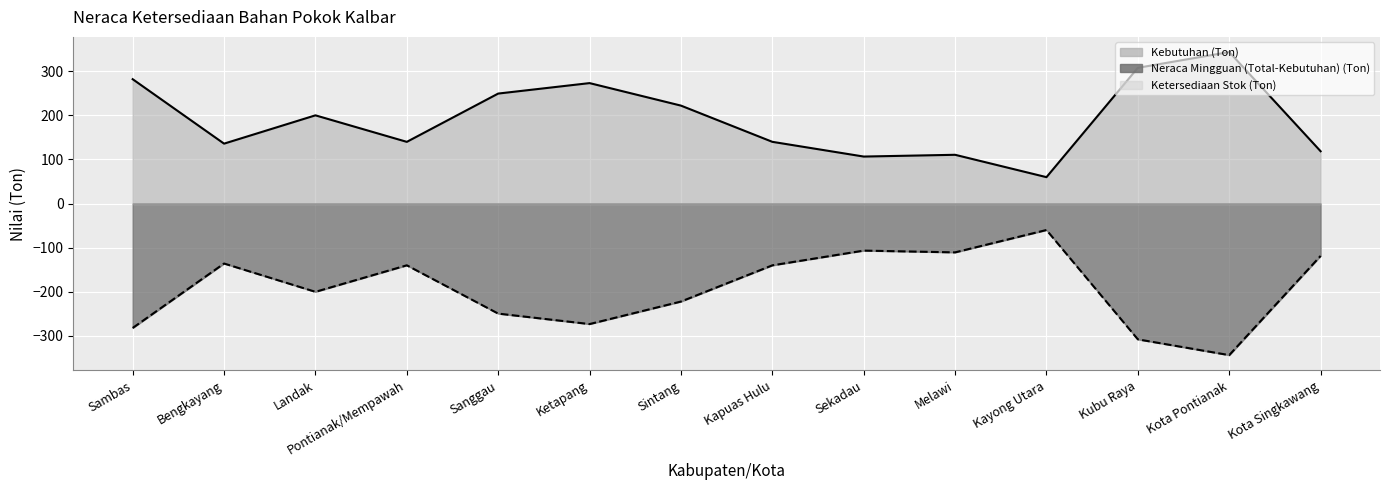

Rank the categories by Neraca Mingguan (Total-Kebutuhan) (Ton) value from highest to lowest.

Kayong Utara, Sekadau, Melawi, Kota Singkawang, Bengkayang, Pontianak/Mempawah, Kapuas Hulu, Landak, Sintang, Sanggau, Ketapang, Sambas, Kubu Raya, Kota Pontianak